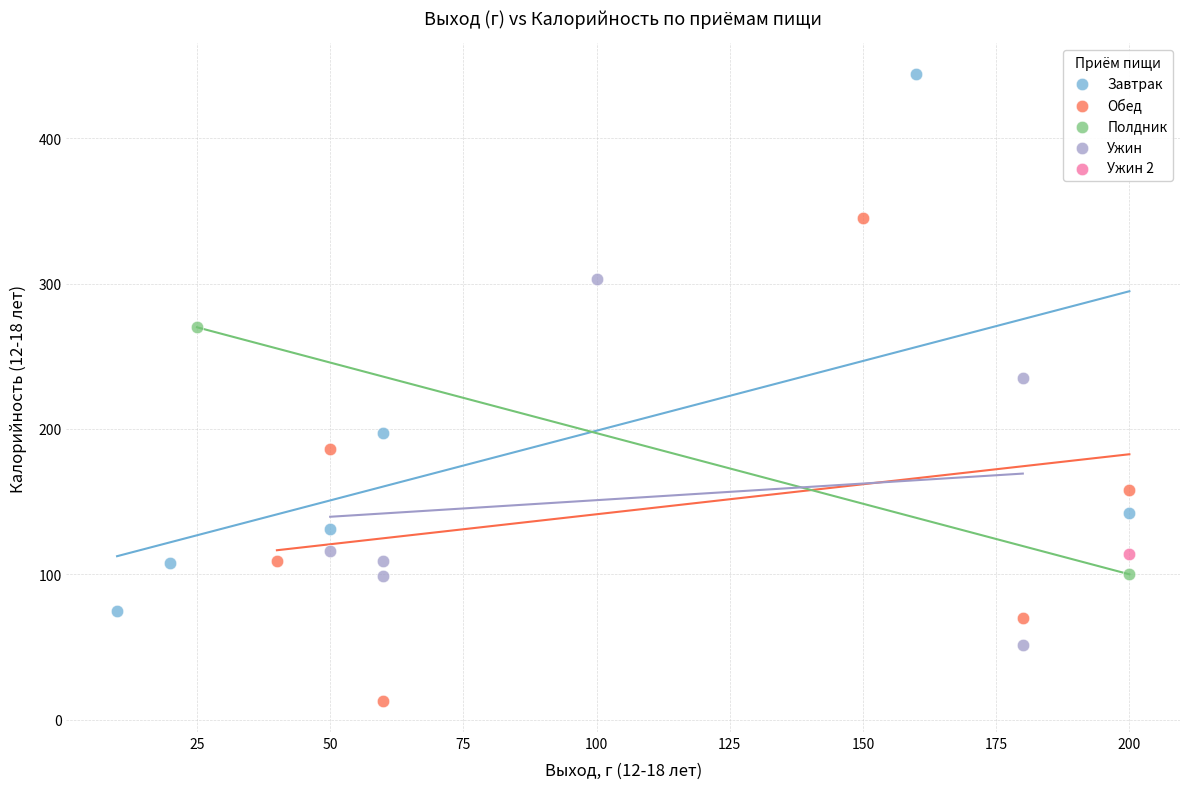

Which series contains the highest Y value?

Завтрак